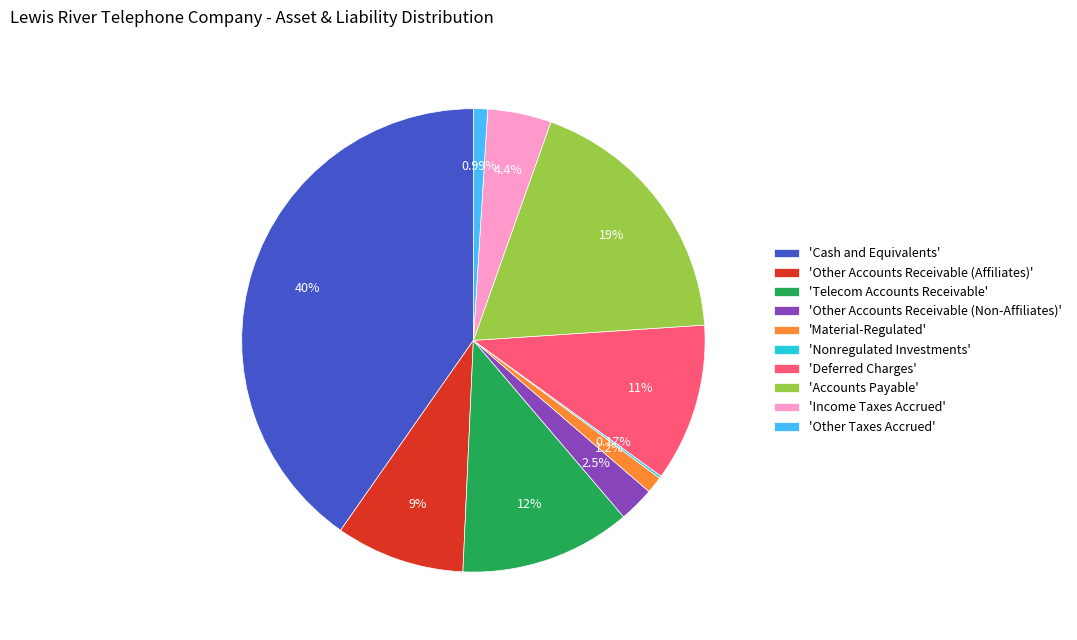

Approximately how many times larger is the value at 'Other Accounts Receivable (Affiliates)' compared to 'Income Taxes Accrued'?

2.0